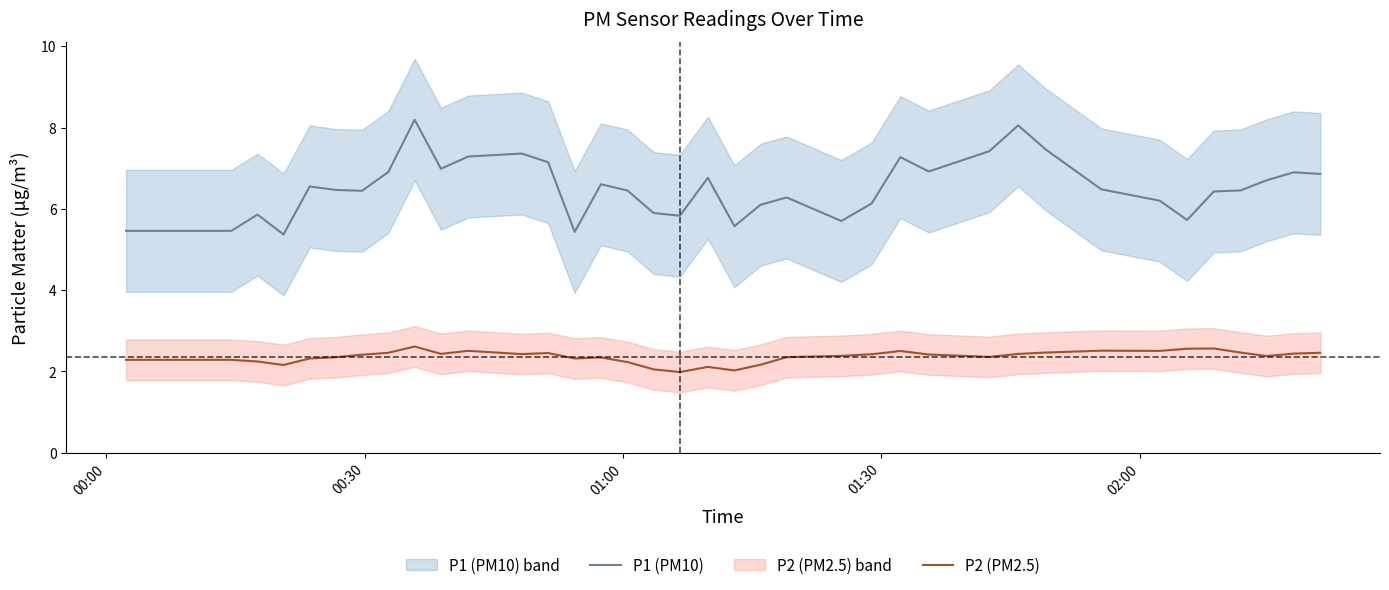

What is the difference between the second highest and minimum values in the P2 (PM2.5) series?

0.6